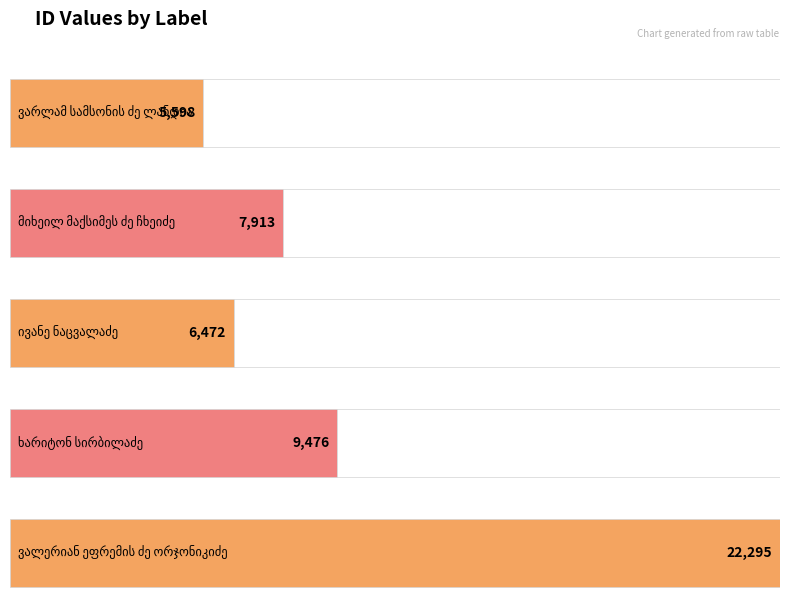

What is the change in value from ხარიტონ სირბილაძე to ვალერიან ეფრემის ძე ორჯონიკიძე?

+12819